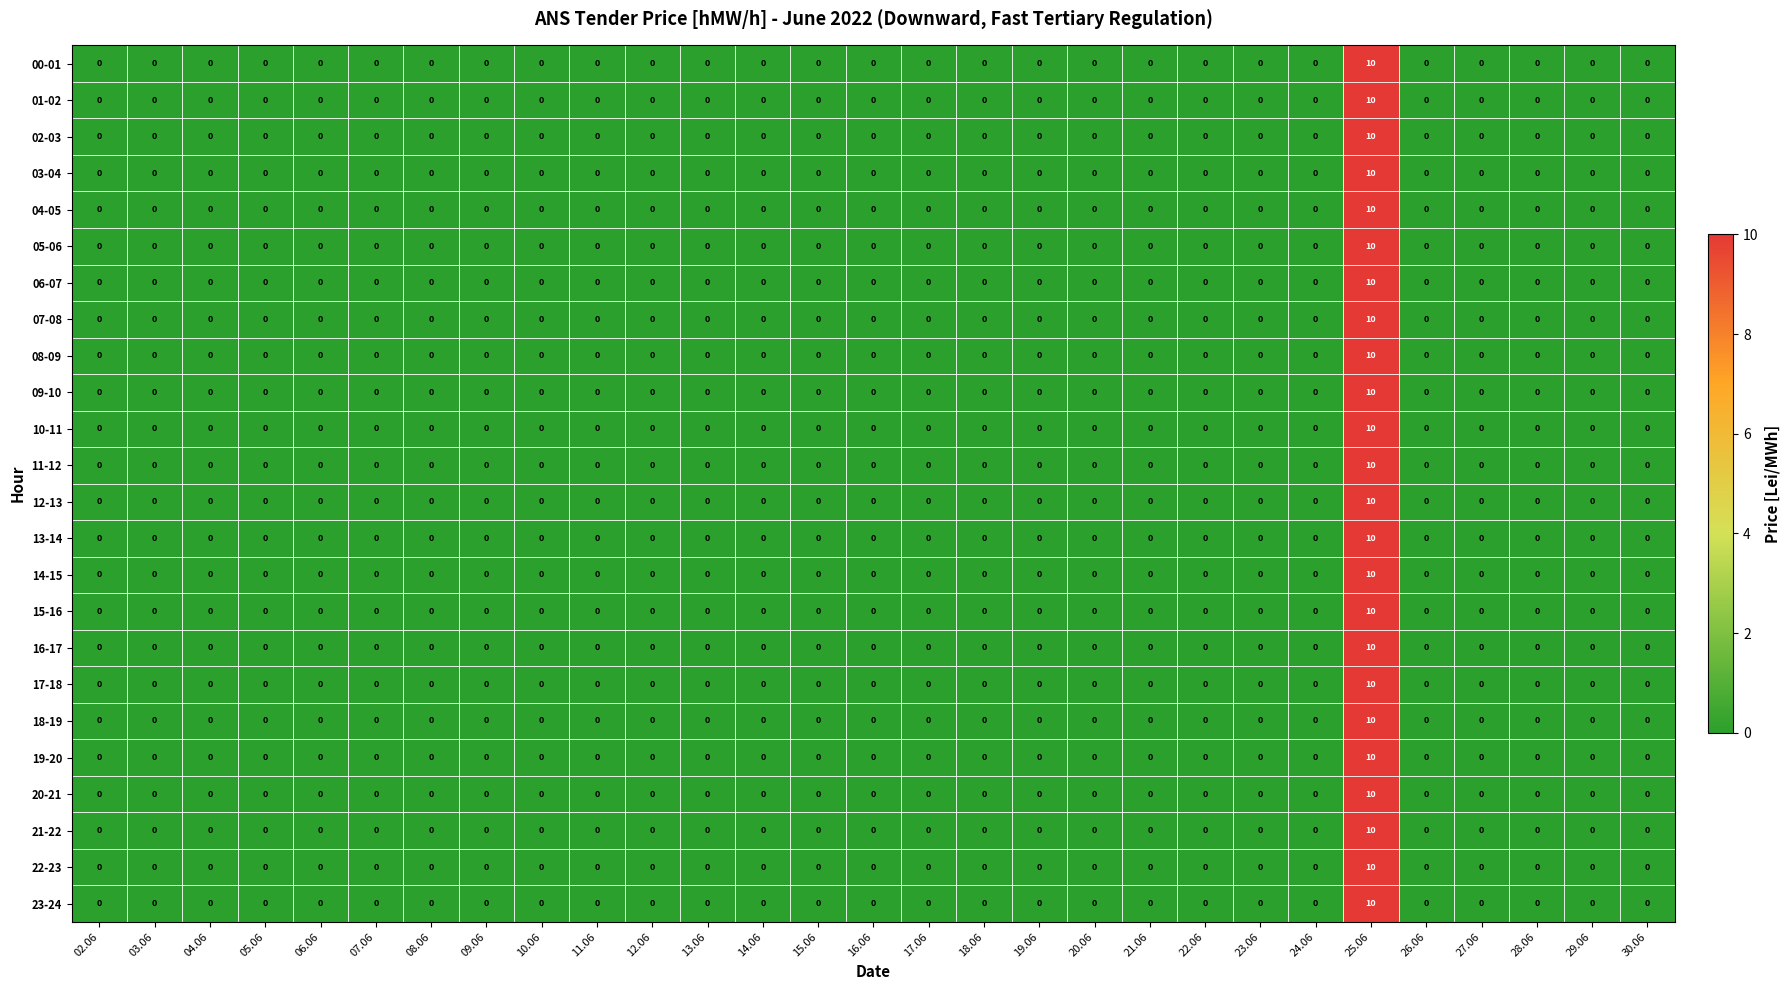

What is the maximum value for 12-13?

10